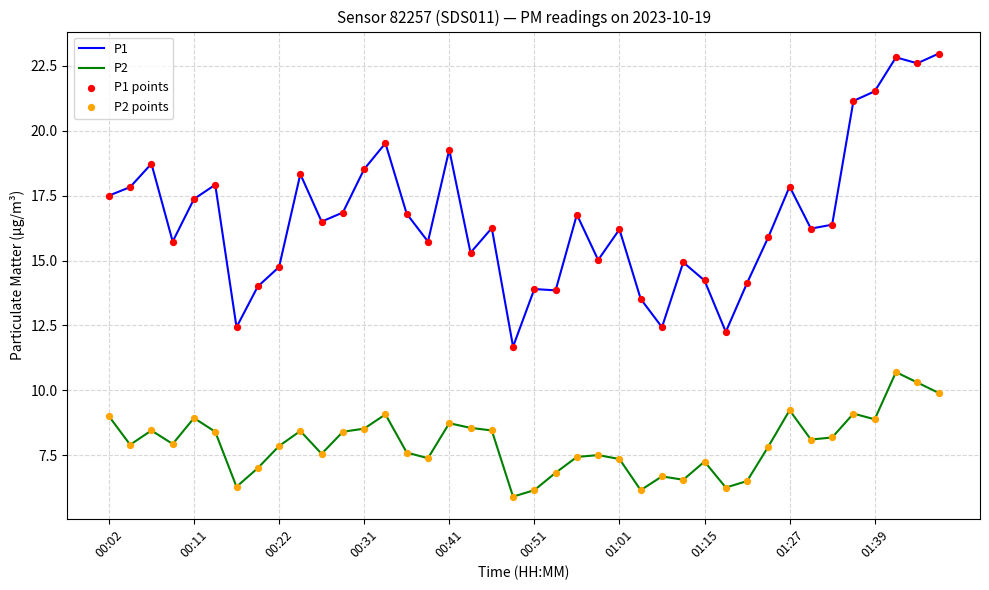

Which series has the largest total across all categories?

P1